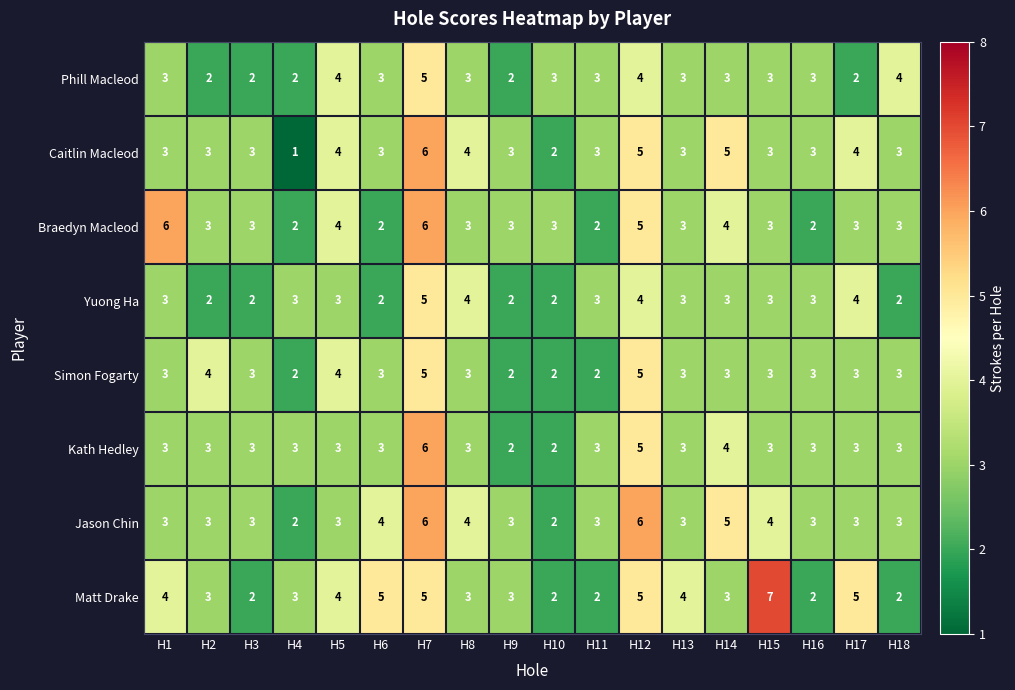

Is it true that Matt Drake equals 2 at H11?

True